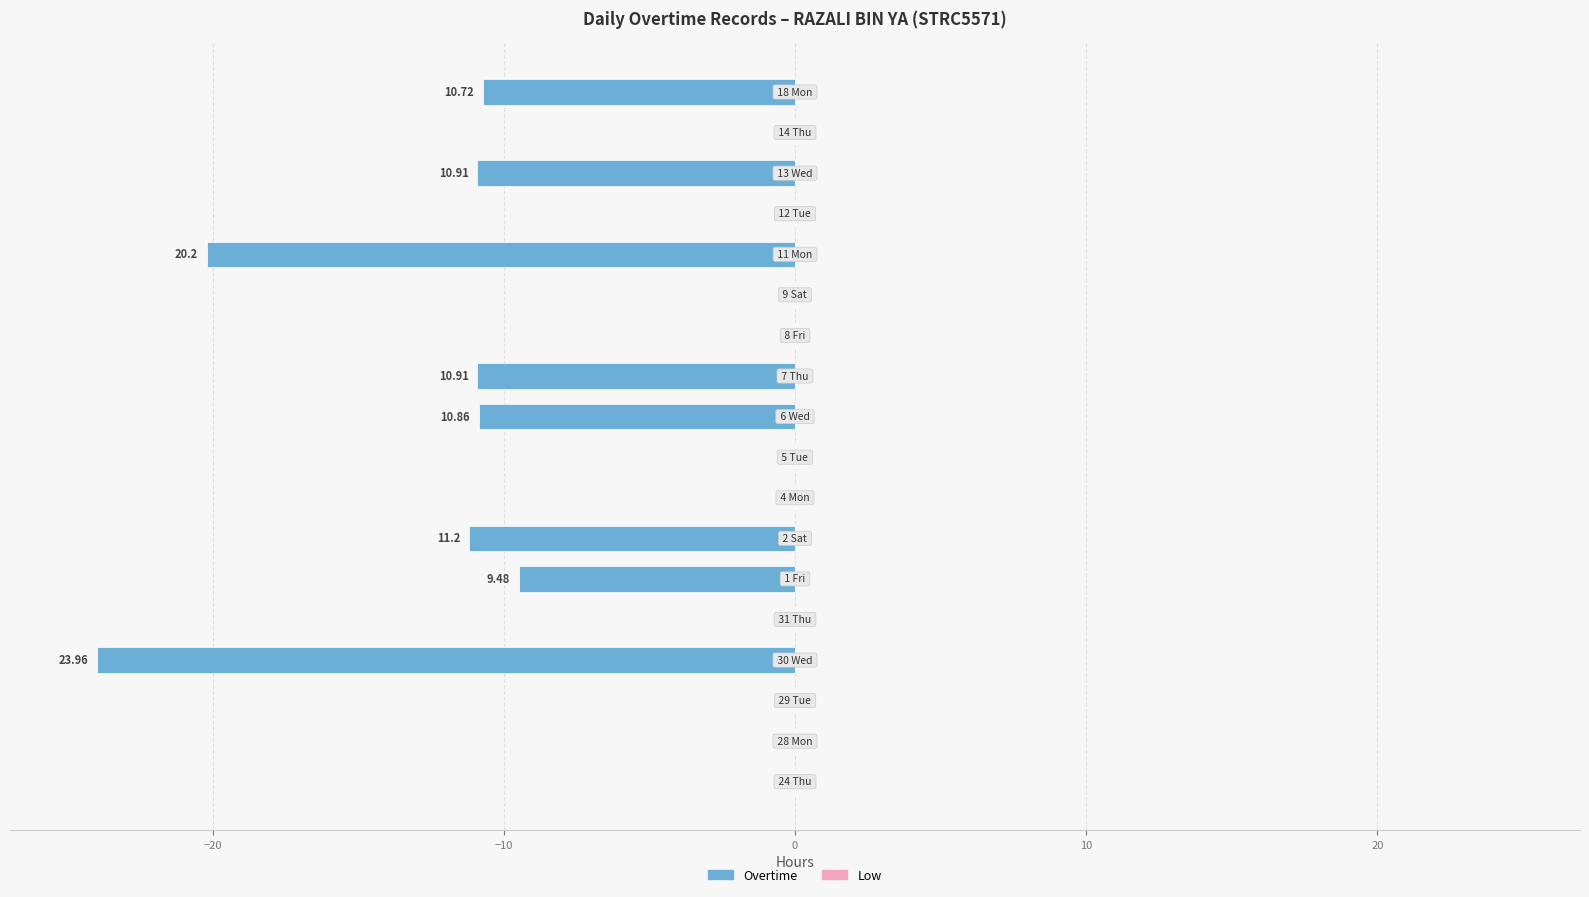

What is the sum of all values?

-108.2